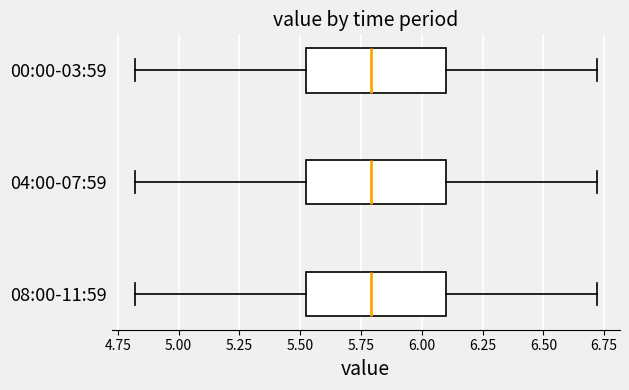

Reading bottom to top, read every box against the x-axis: the position of its median line, the range the box covers, and the ends of its whiskers. The values are not printed on the chart, so give them approximately, as read against the axis.

08:00-11:59: median 5.8, box 5.5 to 6.1, whiskers 4.8 to 6.7
04:00-07:59: median 5.8, box 5.5 to 6.1, whiskers 4.8 to 6.7
00:00-03:59: median 5.8, box 5.5 to 6.1, whiskers 4.8 to 6.7